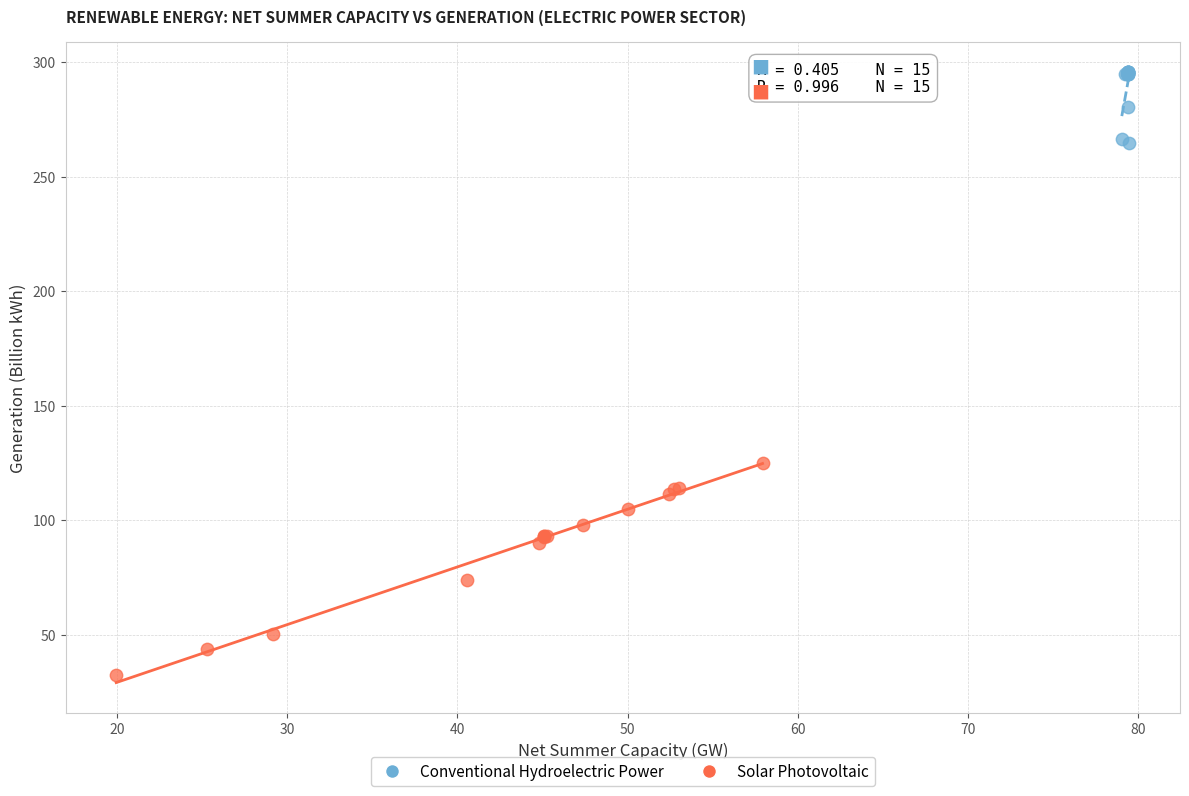

Which series has the largest Y range (max minus min)?

Solar Photovoltaic